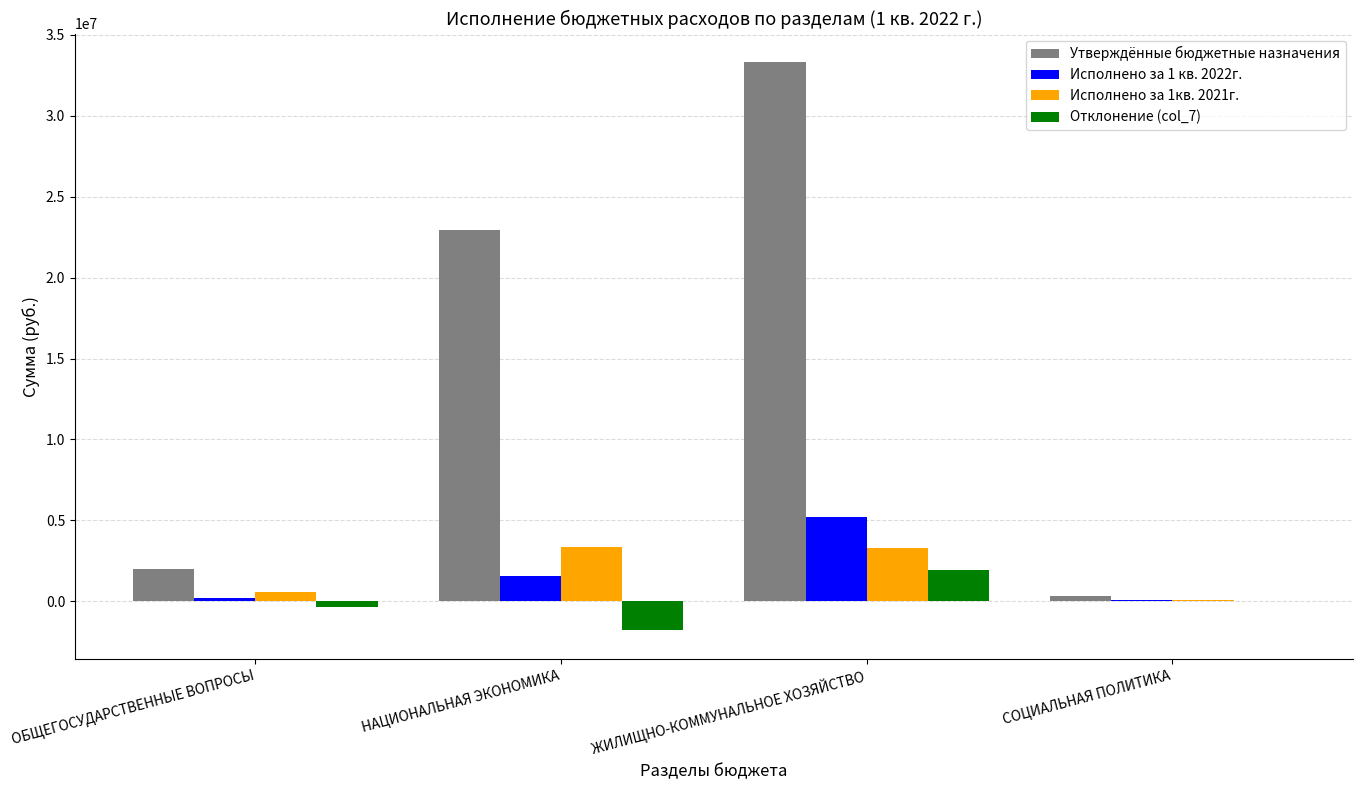

The value of Исполнено за 1 кв. 2022г. at ЖИЛИЩНО-КОММУНАЛЬНОЕ ХОЗЯЙСТВО is 7441107.0. True or false?

False